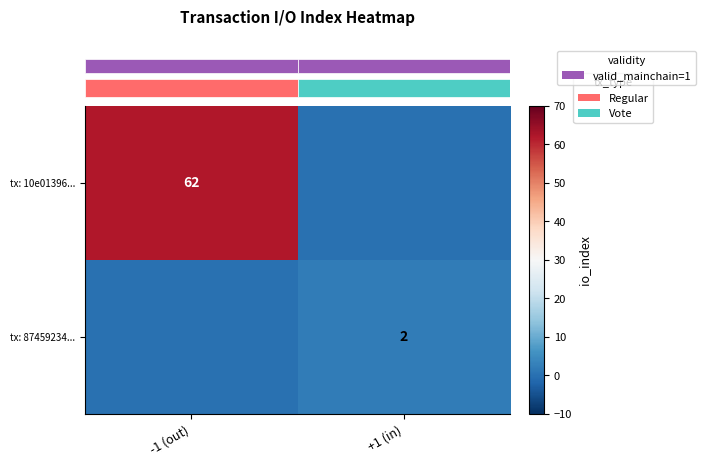

The value of tx: 10e01396... at -1 (out) is 62. True or false?

True